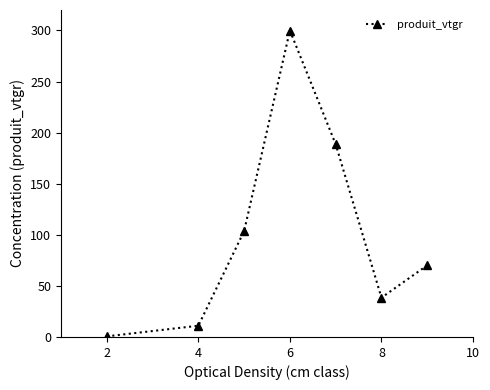

How many interior local valleys (lower than both neighbors) does the data have?

1